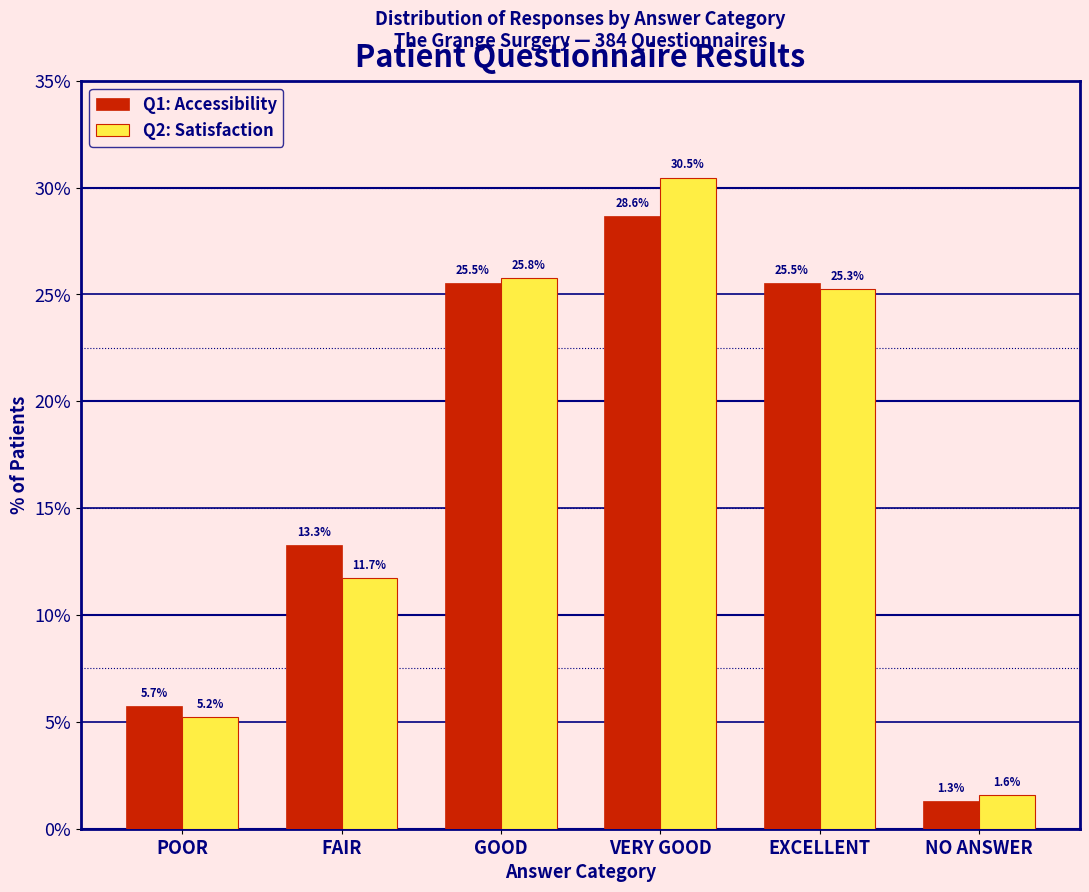

True or false: Q1: Accessibility has a value of 25.5 at EXCELLENT.

True